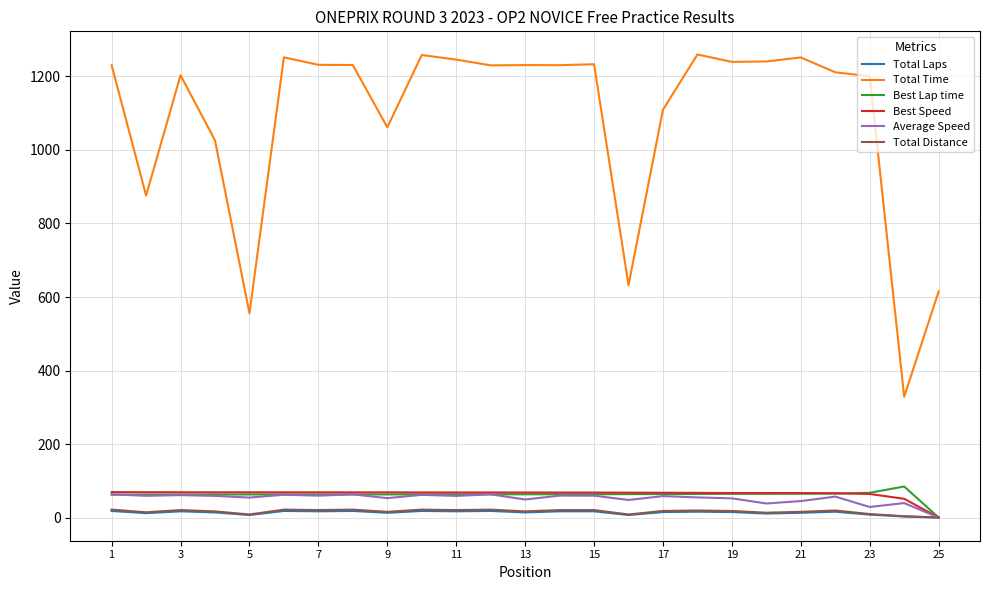

What is the highest value of the Best Speed series?

69.3